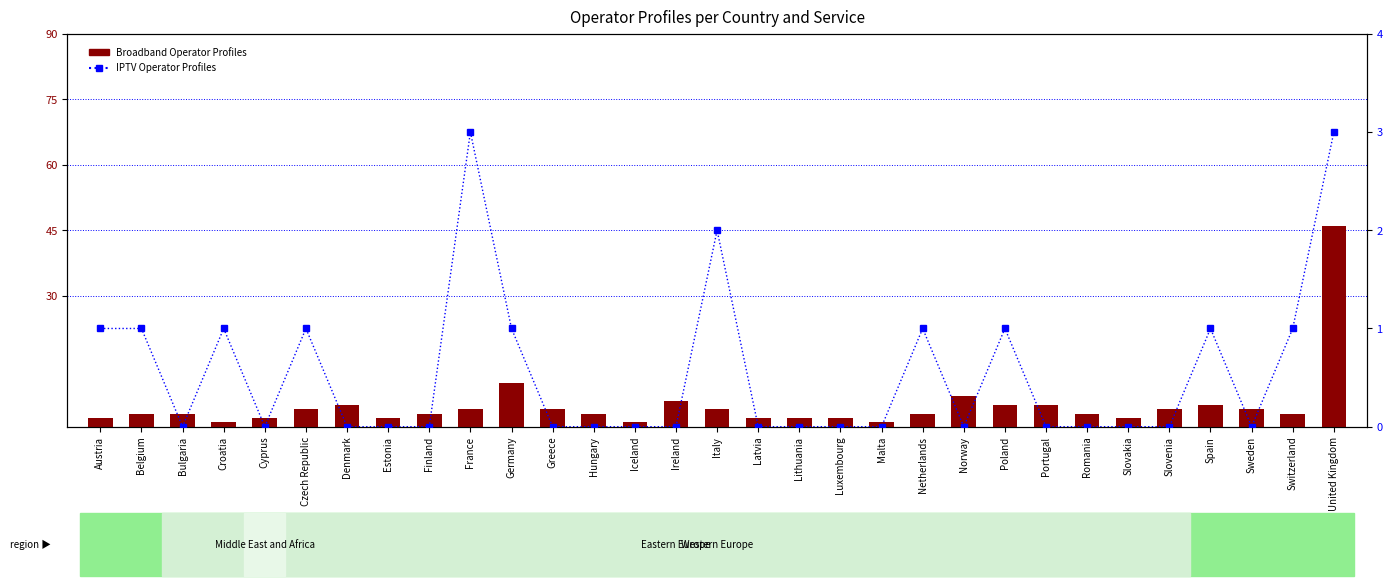

True or false: IPTV Operator Profiles has a value of 1 at Belgium.

True